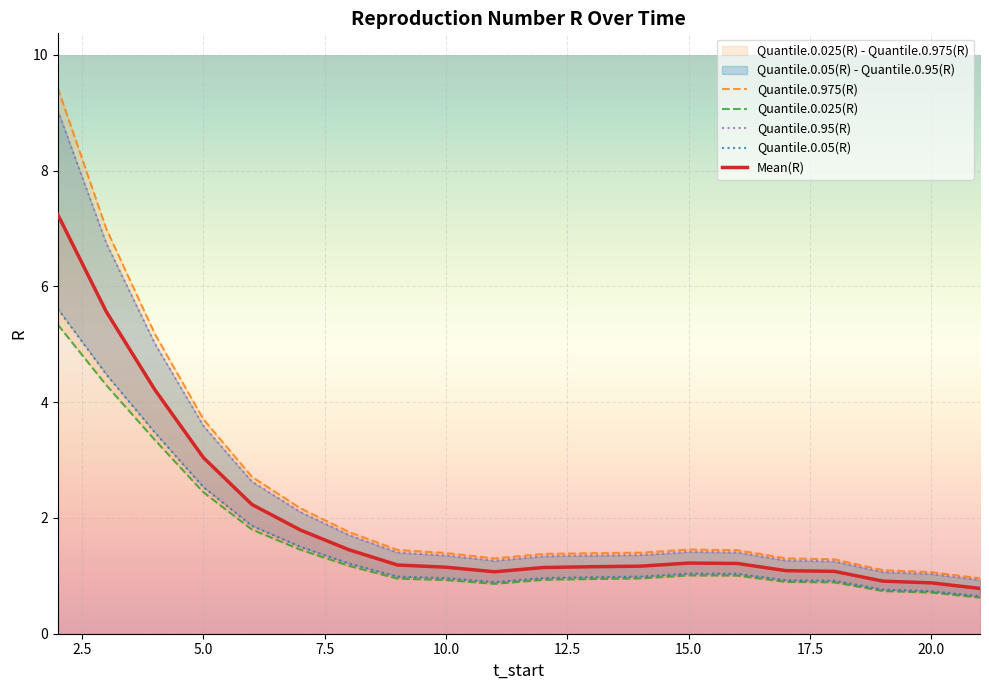

Is this an area chart (filled region under the line)?

No